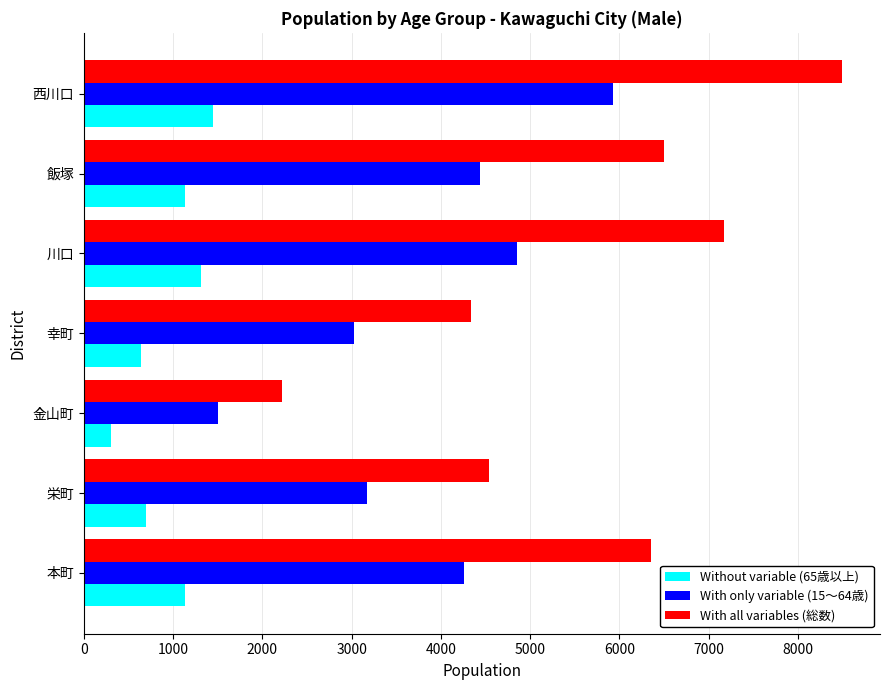

The value of With only variable (15～64歳) at 幸町 is 3029. True or false?

True